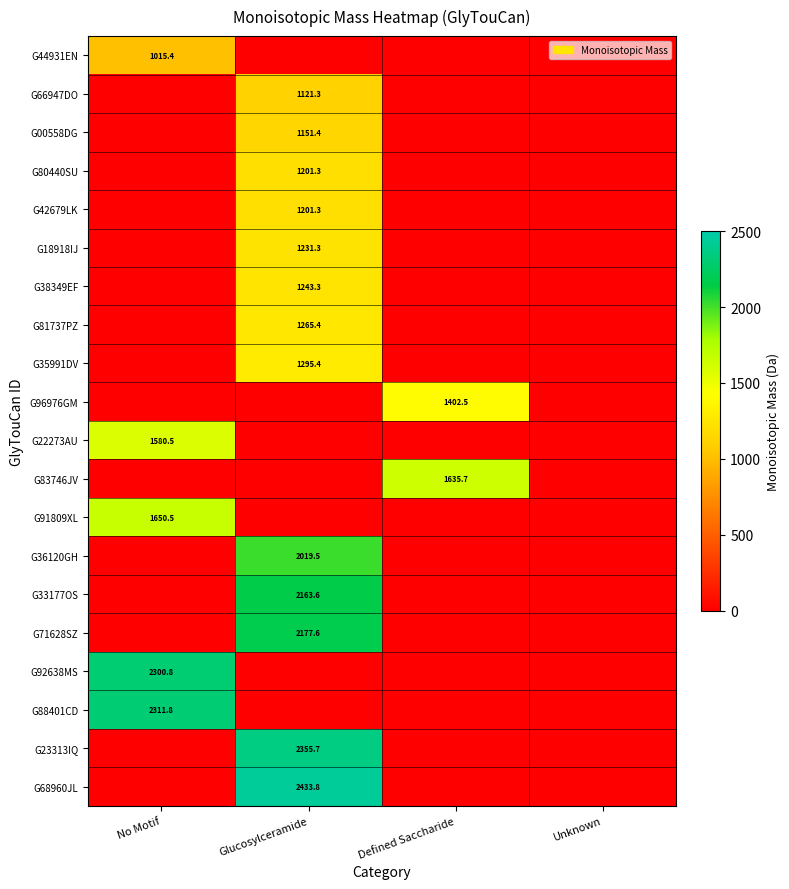

The G00558DG series shows 1530.6 at Glucosylceramide. True or false?

False